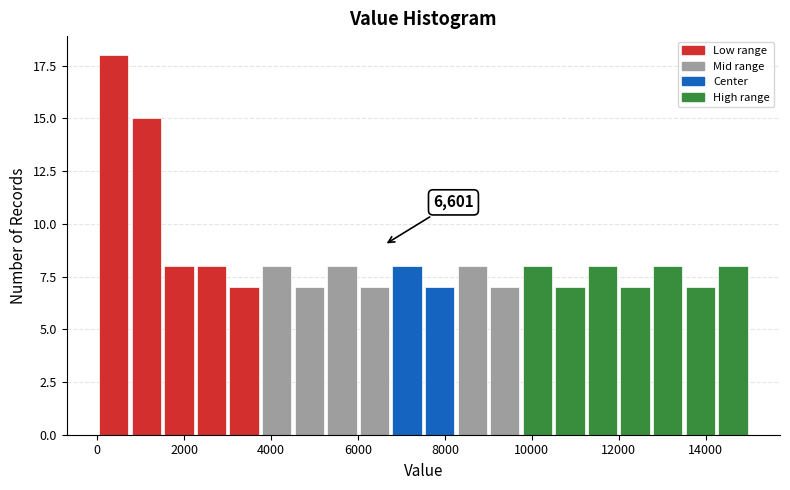

Read against the x-axis, roughly where is the centre of the tallest bar?

400